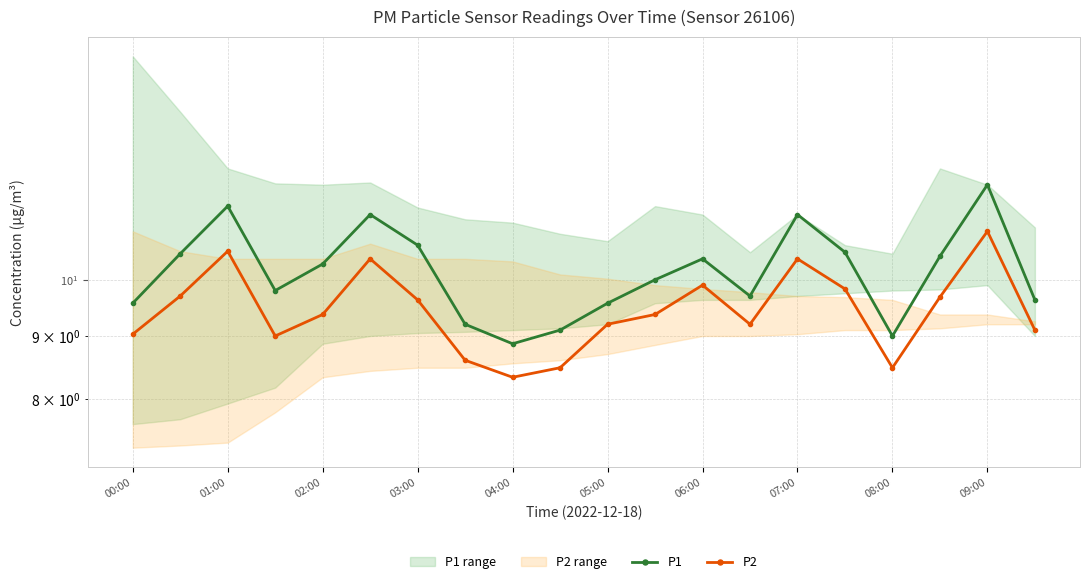

Rank the series at 13 from lowest to highest value.

P2, P1